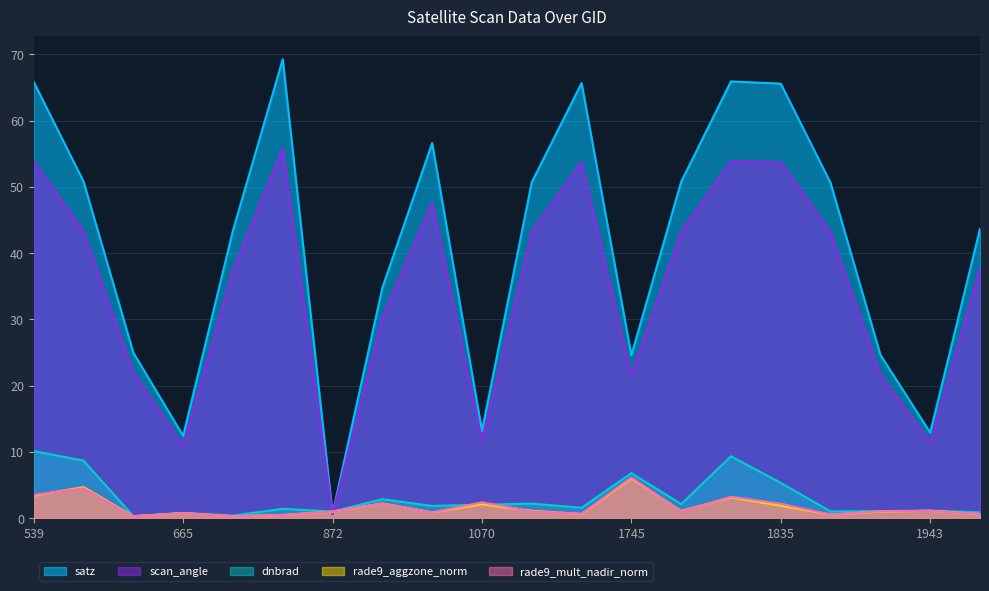

Reading left to right, what are all the values shown in this chart?

dnbrad: 10.1	8.7	0.3	0.8	0.4	1.4	1.0	2.8	1.8	2.0	2.2	1.6	6.8	2.1	9.3	5.3	1.0	1.0	1.1	0.9
satz: 65.8	50.8	25.0	12.4	43.4	69.2	0.7	34.7	56.6	13.2	50.7	65.6	24.6	50.8	65.9	65.6	50.6	24.6	12.9	43.6
scan_angle: 53.9	43.3	21.9	11.0	37.5	55.9	0.6	30.3	47.6	11.6	43.2	53.8	21.6	43.3	53.9	53.7	43.1	21.6	11.4	37.7
rade9_aggzone_norm: 3.4	4.7	0.3	0.7	0.3	0.5	1.0	2.2	0.8	2.1	1.1	0.6	6.0	1.1	3.1	1.9	0.5	1.0	1.1	0.6
rade9_mult_nadir_norm: 3.5	4.5	0.3	0.7	0.3	0.5	1.0	2.2	0.8	2.4	1.0	0.6	6.1	1.0	3.2	2.2	0.5	1.0	1.1	0.6